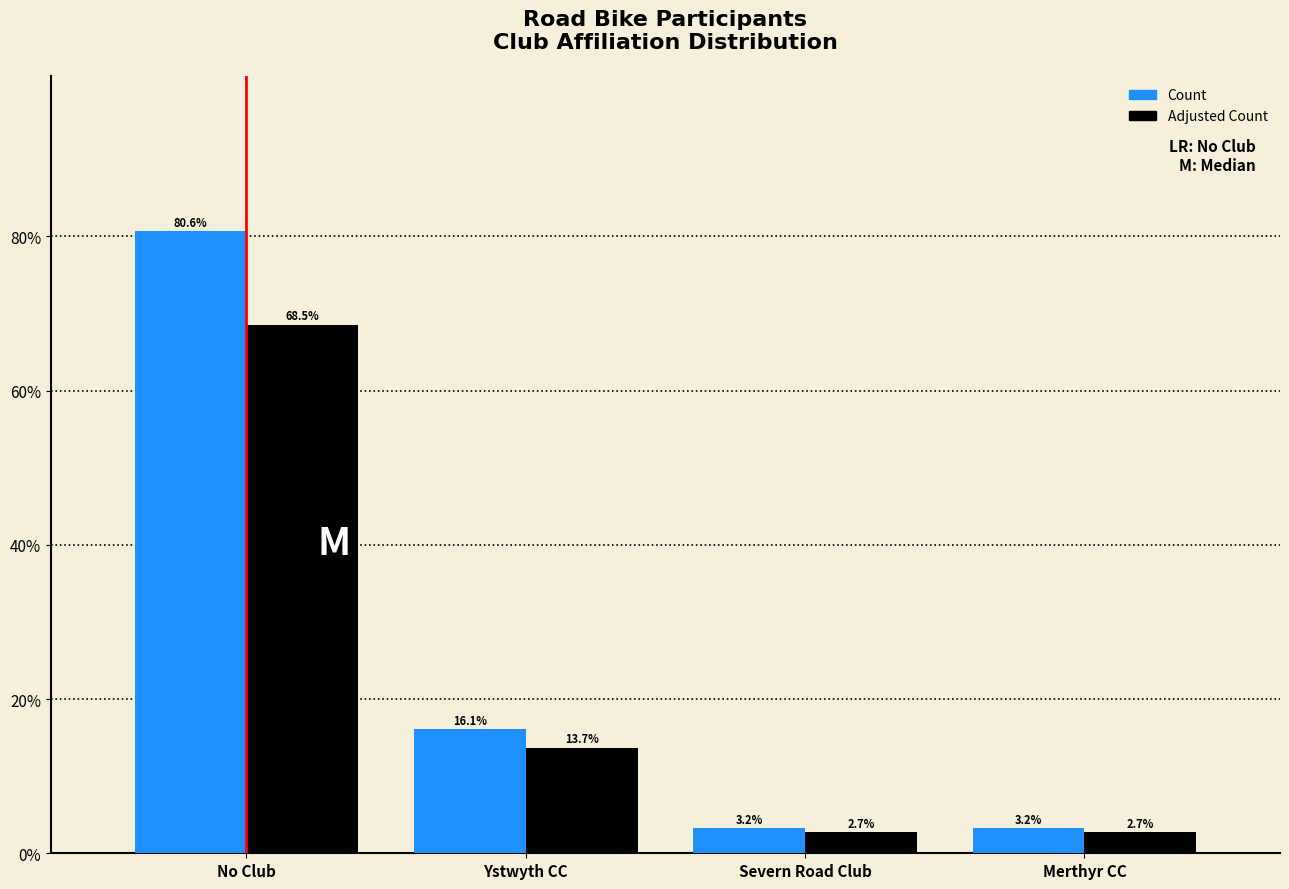

Does the chart contain stacked bars?

No